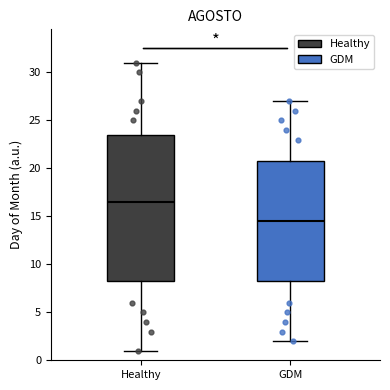

Reading left to right, transcribe this box plot: for each box, give where its median line is, the range the box spans, and where its two whiskers end, as read against the y-axis. The values are not printed on the chart, so give them approximately, as read against the axis.

Healthy: median 16.5, box 8.5 to 23.5, whiskers 1.0 to 31.0
GDM: median 14.5, box 8.5 to 21.0, whiskers 2.0 to 27.0